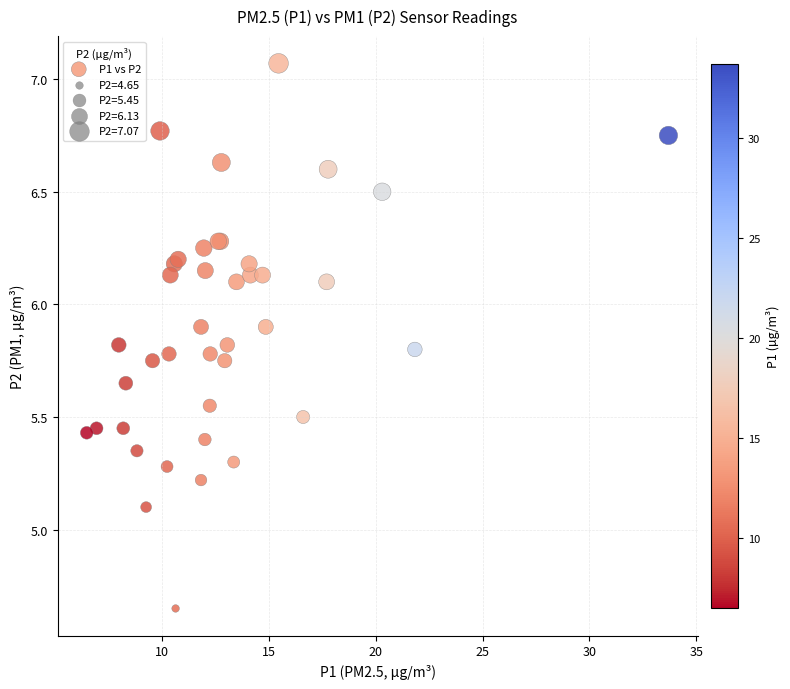

What Y value in the scatter plot is closest to 5?

5.1